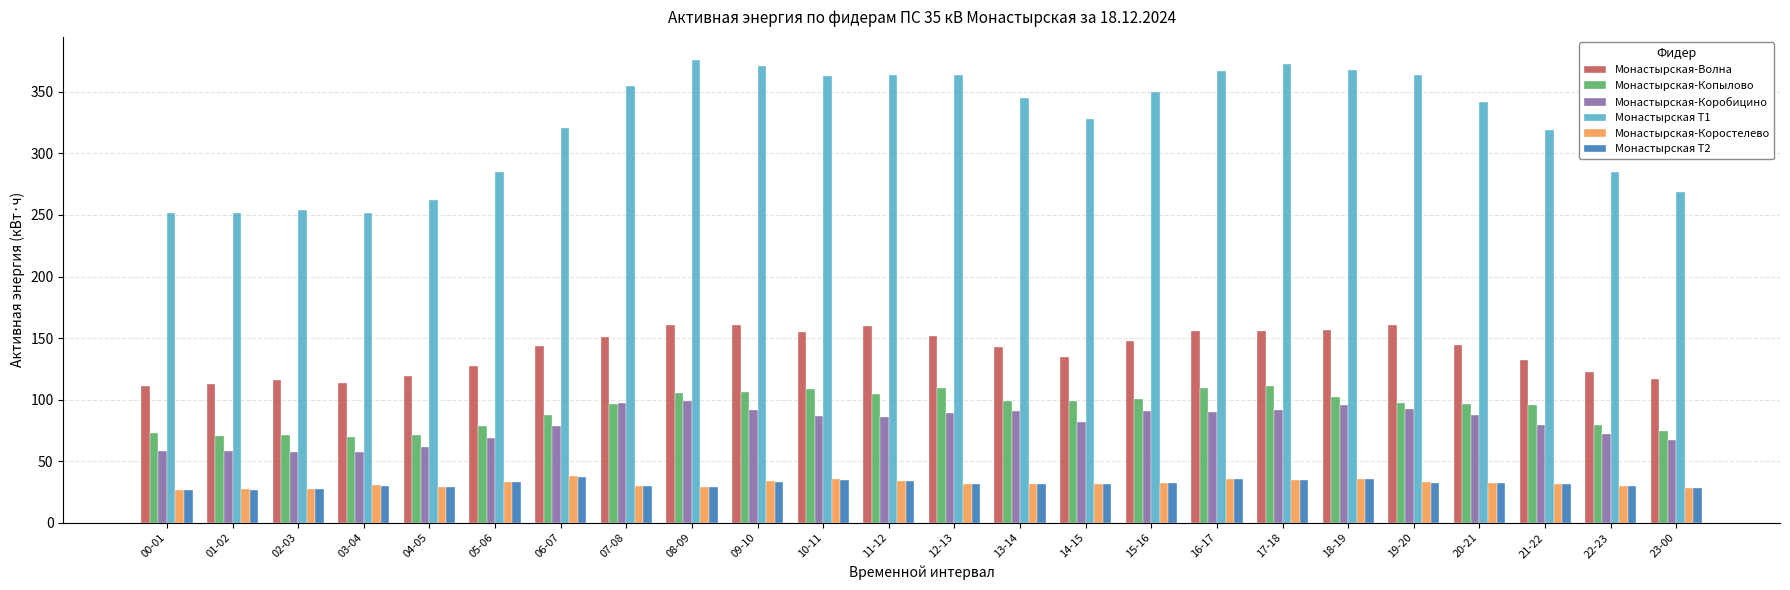

What are all the series names shown in the legend?

Монастырская-Волна, Монастырская-Копылово, Монастырская-Коробицино, Монастырская Т1, Монастырская-Коростелево, Монастырская Т2